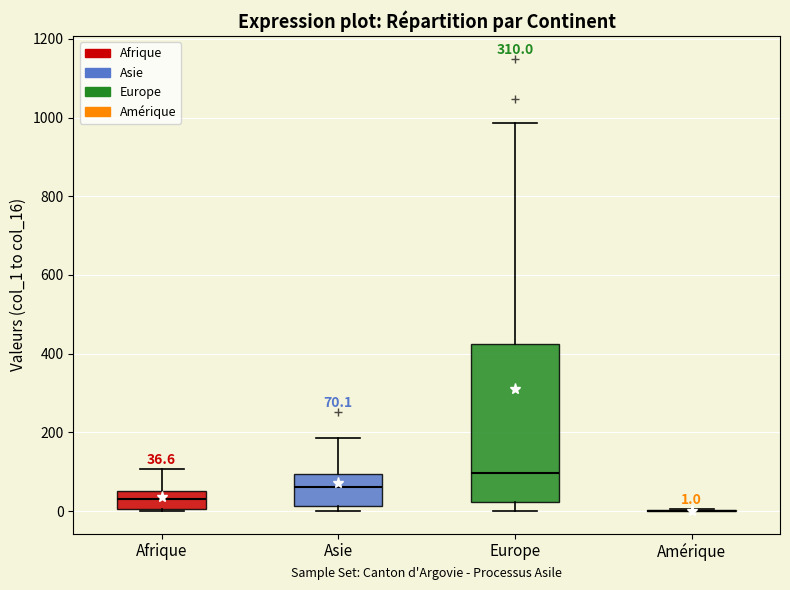

Comparing the boxes themselves (not the whiskers), which one is the tallest?

Europe